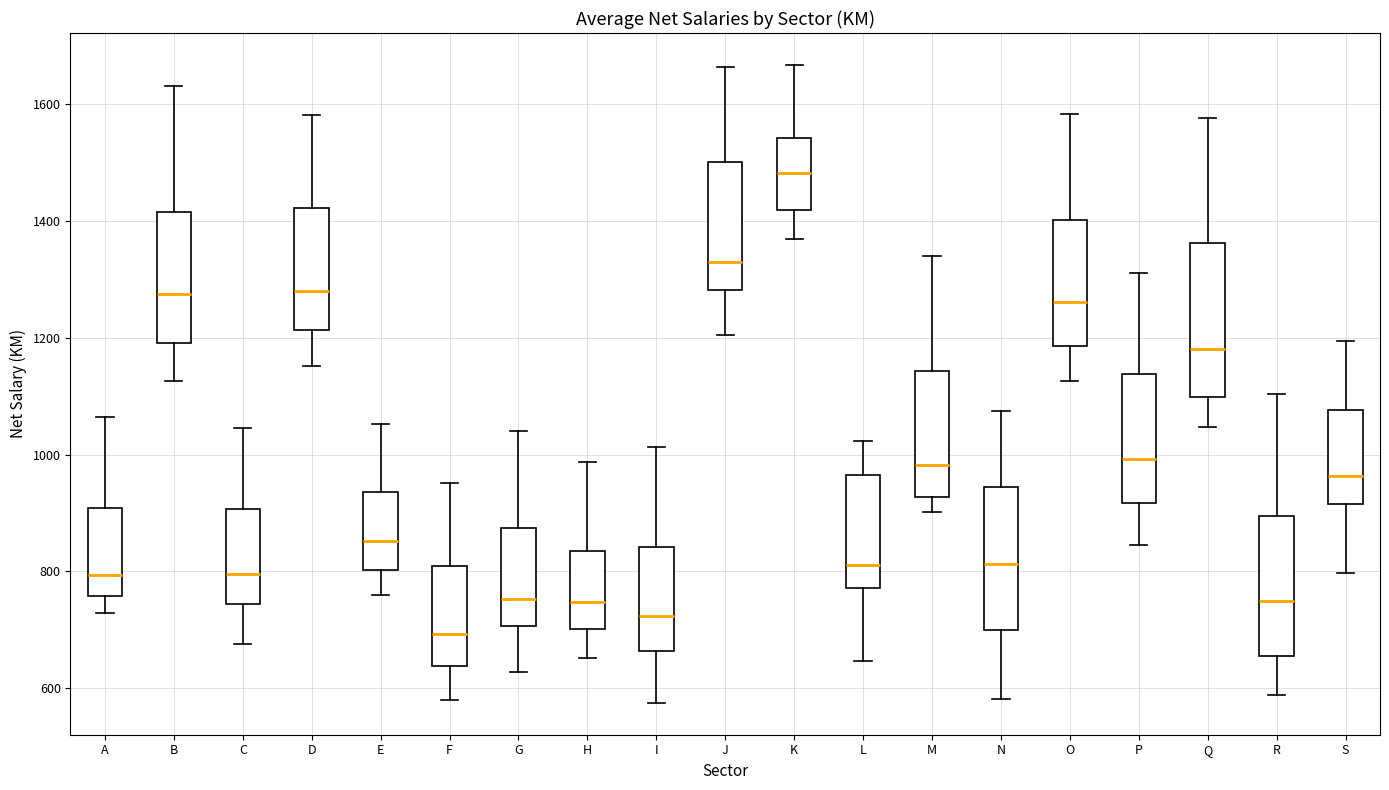

Which box has the highest median line?

K